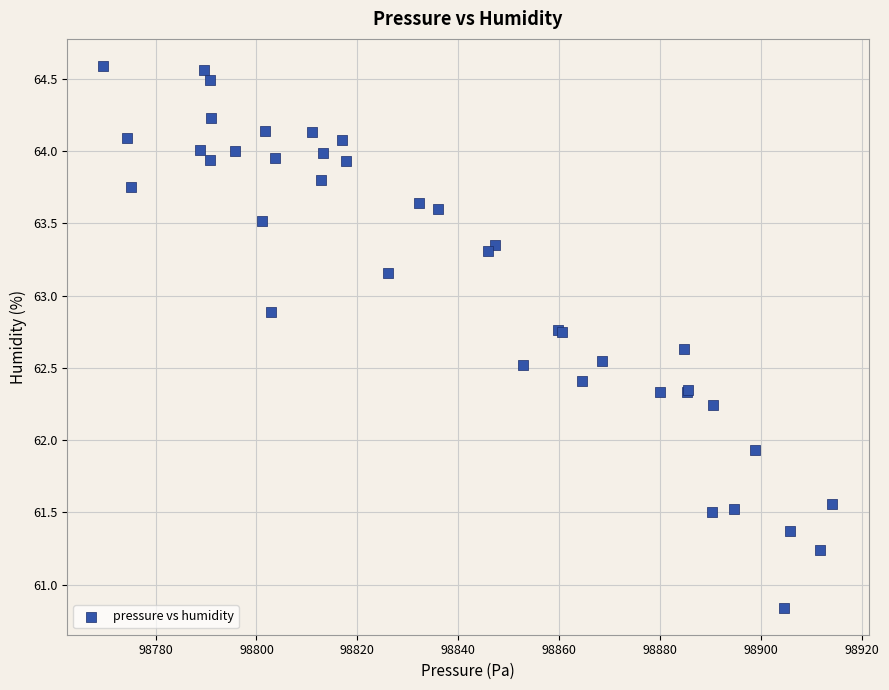

What Y value in the scatter plot is closest to 62?

61.9